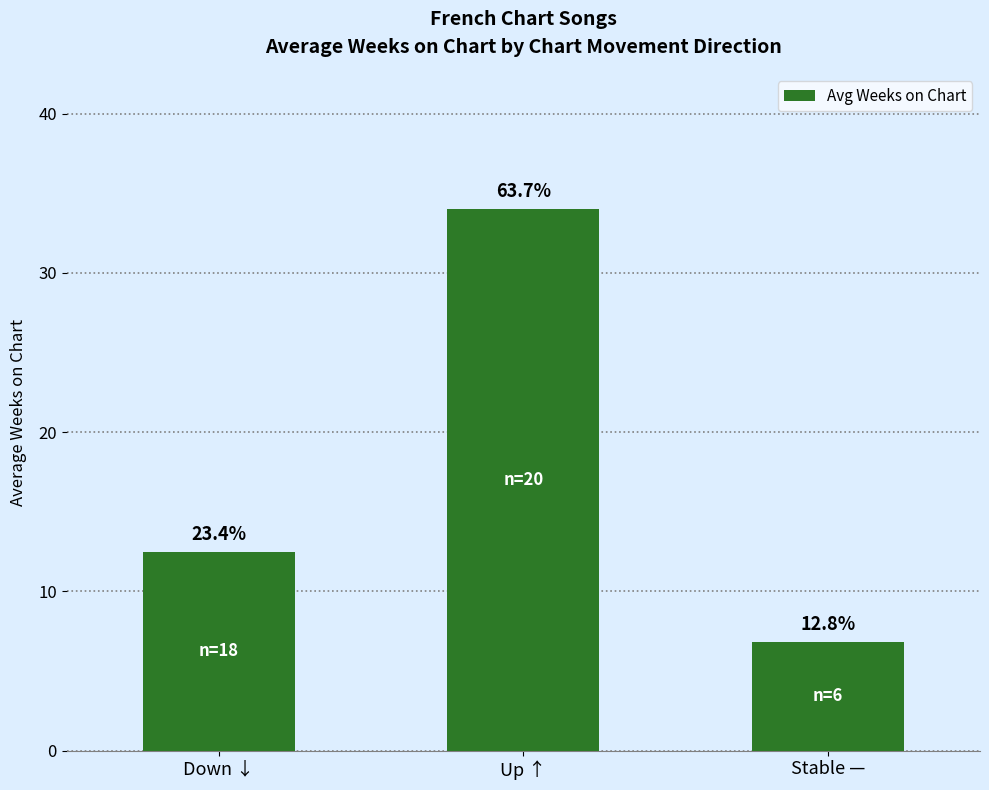

Where does the data first go above 12?

Down ↓